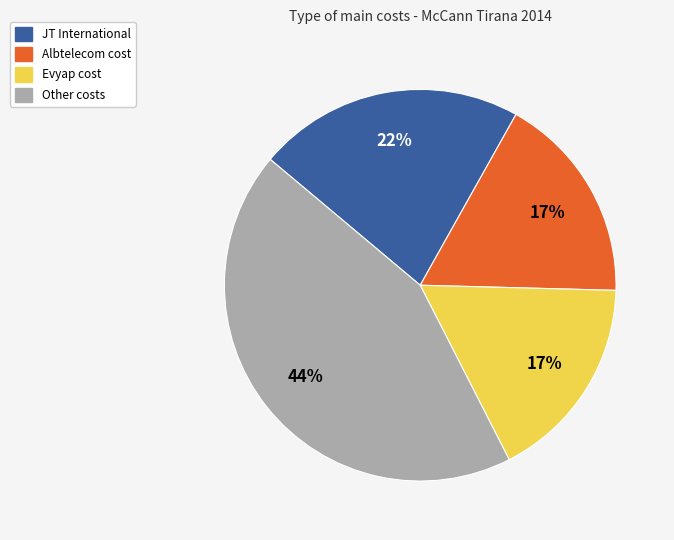

Does any single category account for the majority?

No